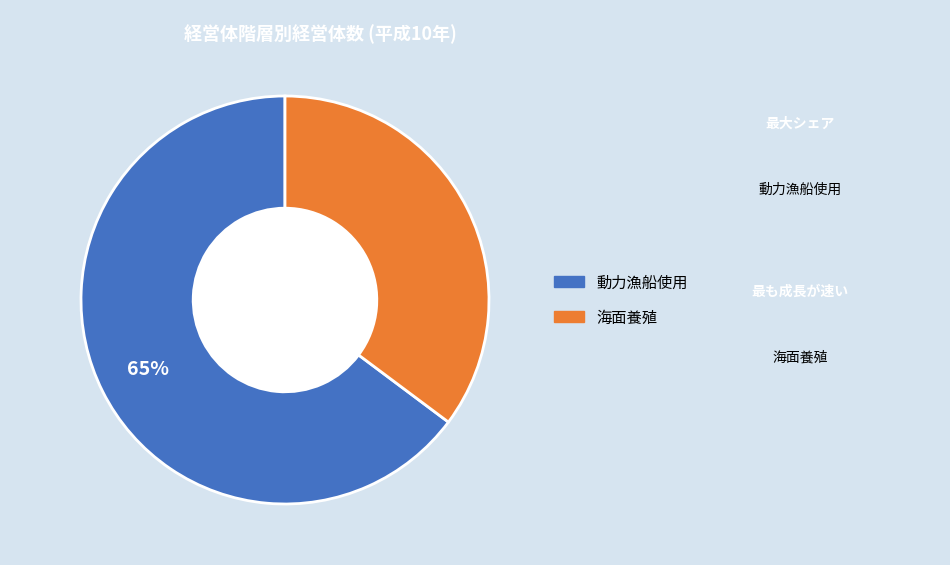

To the nearest percent, what percentage of the pie is 動力漁船使用?

65%